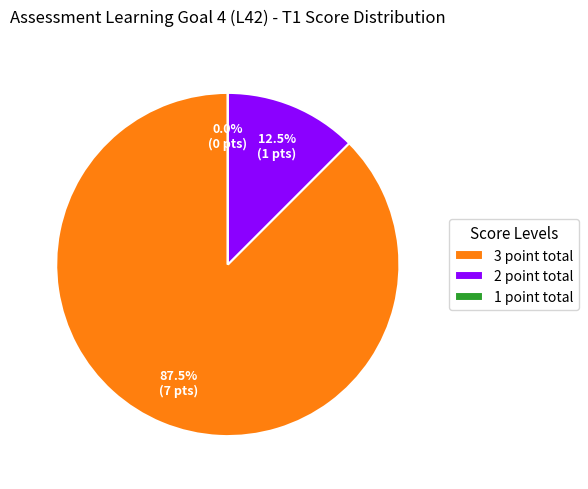

Count the number of slices in the pie.

3